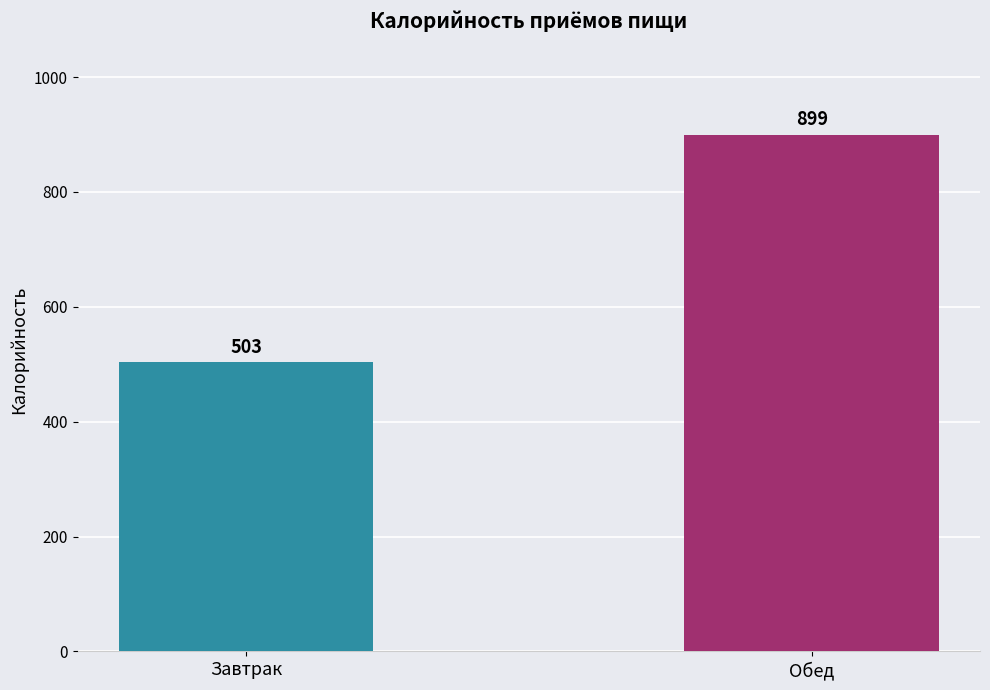

List the labels in order of value, smallest first.

Завтрак, Обед